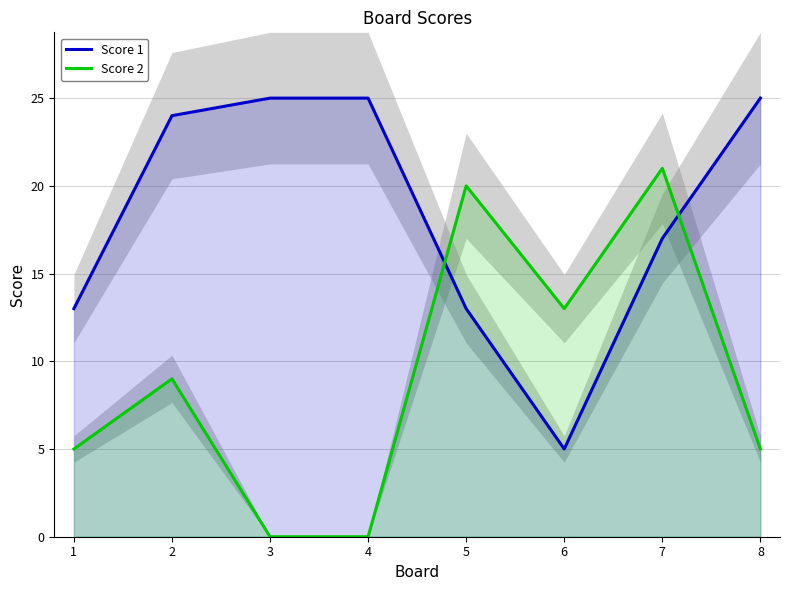

The Score 1 series shows 27 at 7. True or false?

False